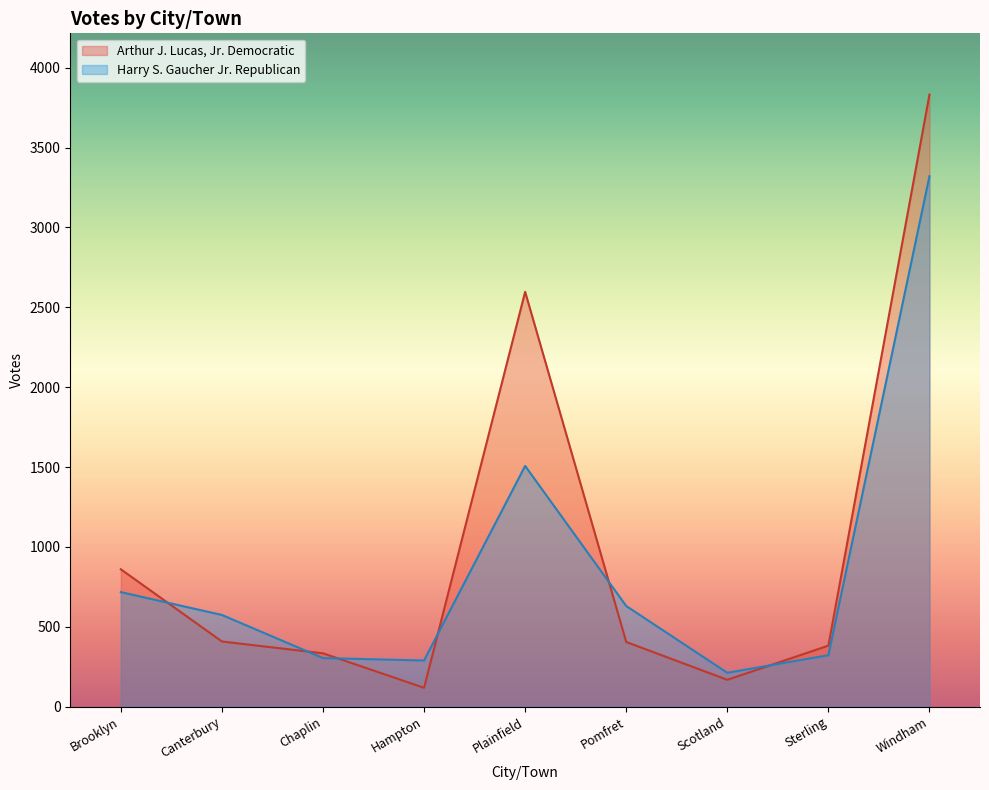

How many data points does each series have?

9